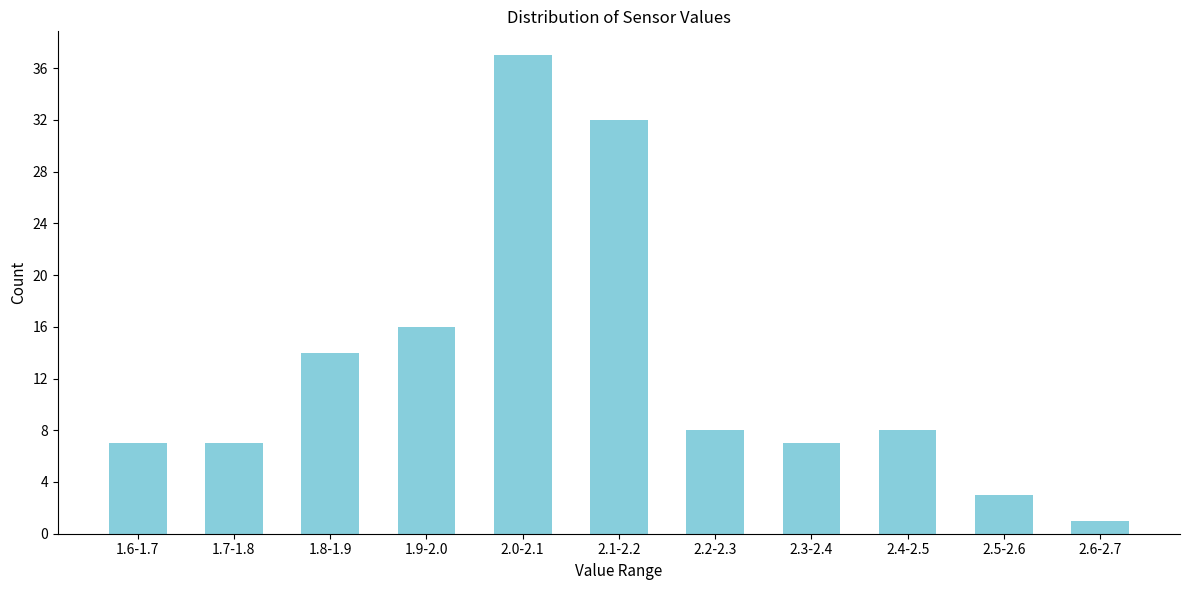

Reading right to left, list all the values displayed in this chart.

2.6-2.7=1	2.5-2.6=3	2.4-2.5=8	2.3-2.4=7	2.2-2.3=8	2.1-2.2=32	2.0-2.1=37	1.9-2.0=16	1.8-1.9=14	1.7-1.8=7	1.6-1.7=7